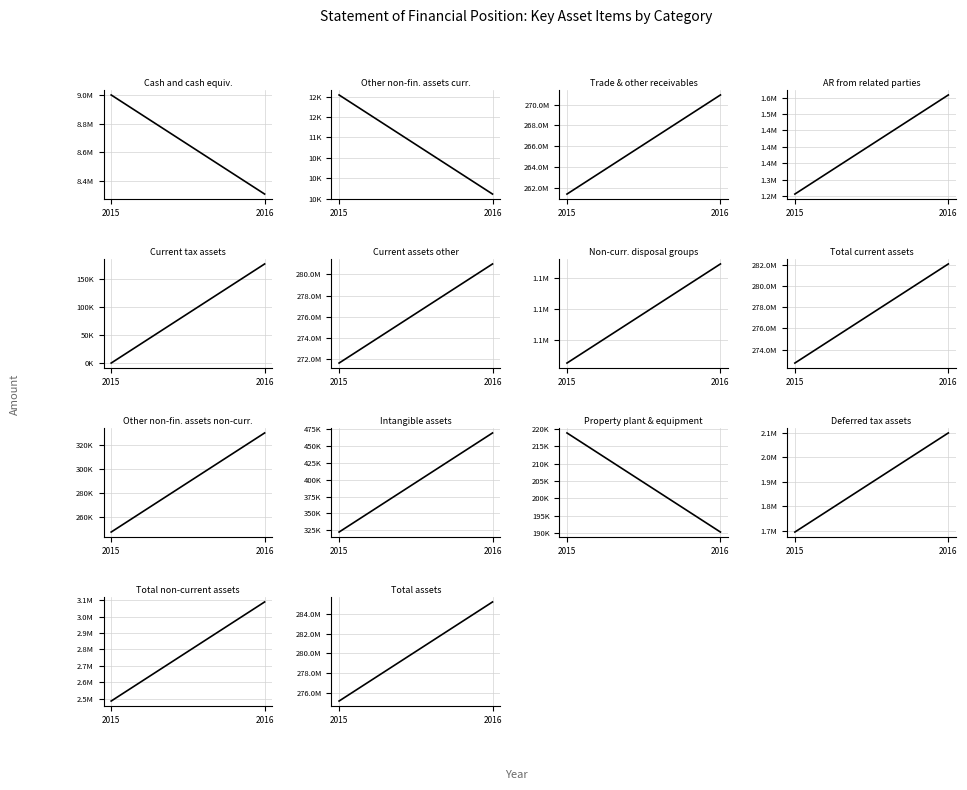

What is the value of the 2016 point at the 3rd from the left?

270931561